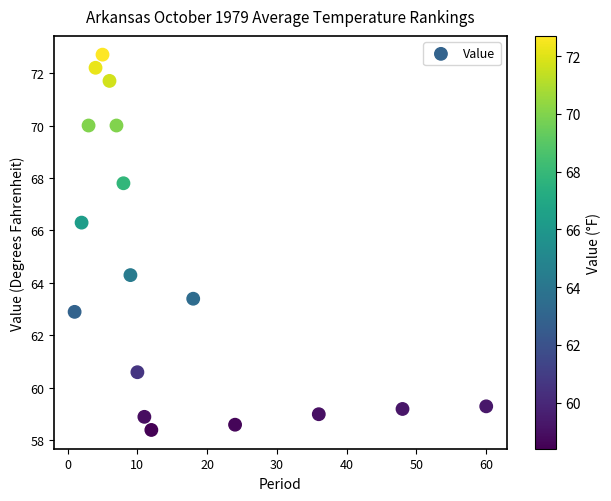

What is the range of Y values (max minus min)?

14.3